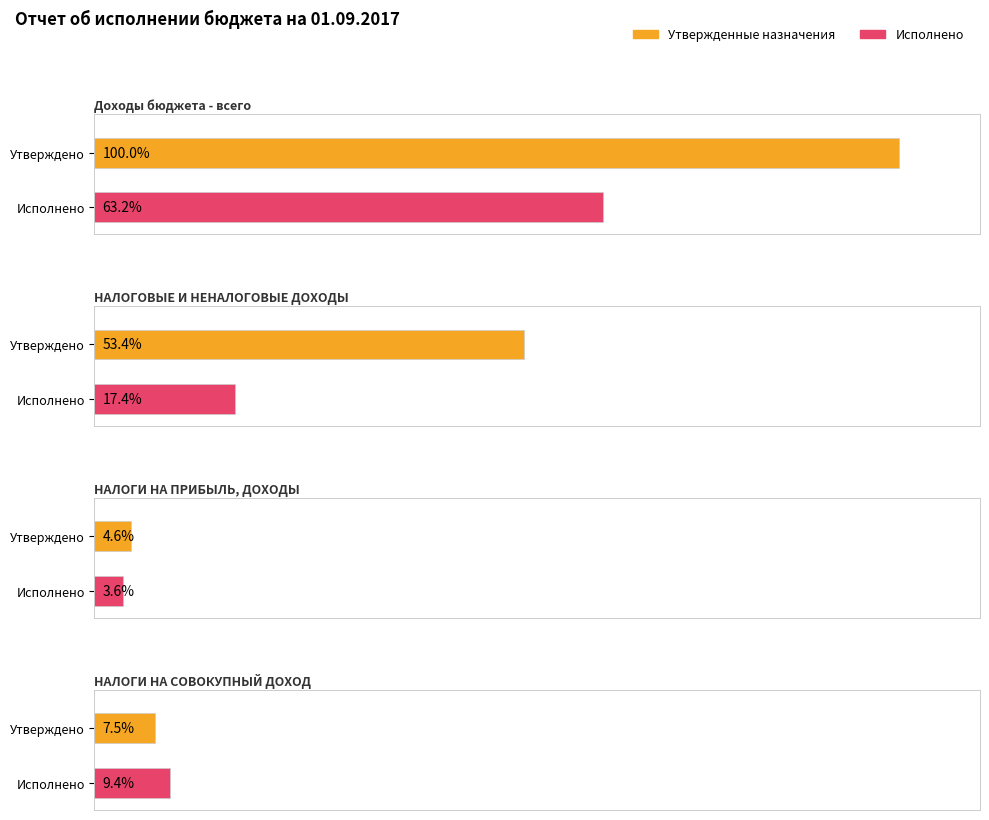

The value of Утвержденные бюджетные назначения at НАЛОГОВЫЕ И НЕНАЛОГОВЫЕ ДОХОДЫ is 3688381.5. True or false?

False